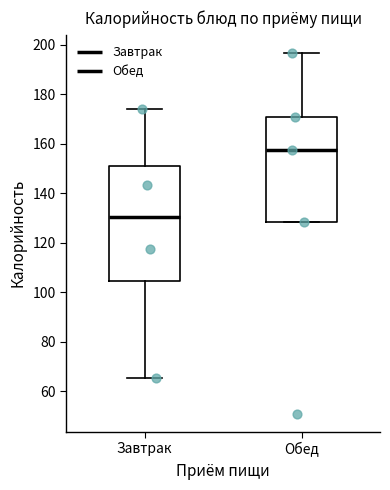

Reading left to right, transcribe this box plot: for each box, give where its median line is, the range the box spans, and where its two whiskers end, as read against the y-axis. The values are not printed on the chart, so give them approximately, as read against the axis.

Завтрак: median 130, box 104 to 152, whiskers 66 to 174
Обед: median 158, box 128 to 170, whiskers 128 to 196